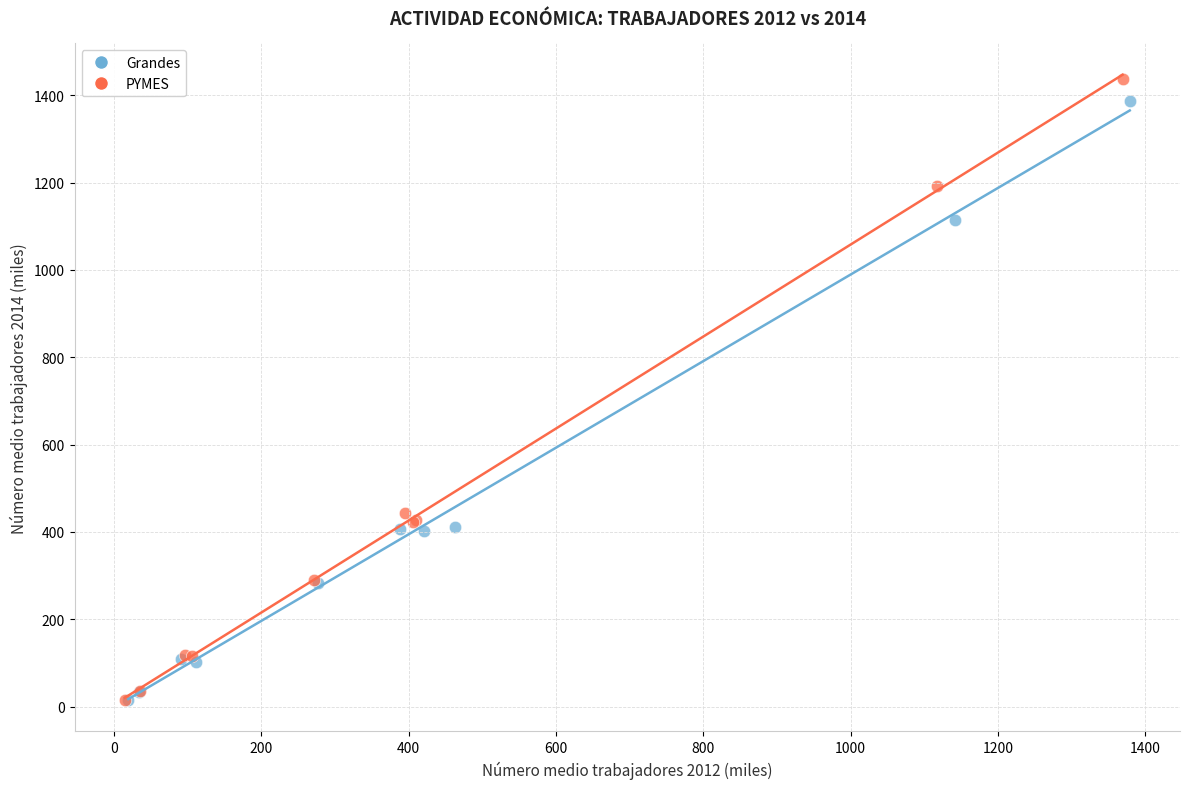

Which series has the widest spread of Y values?

PYMES